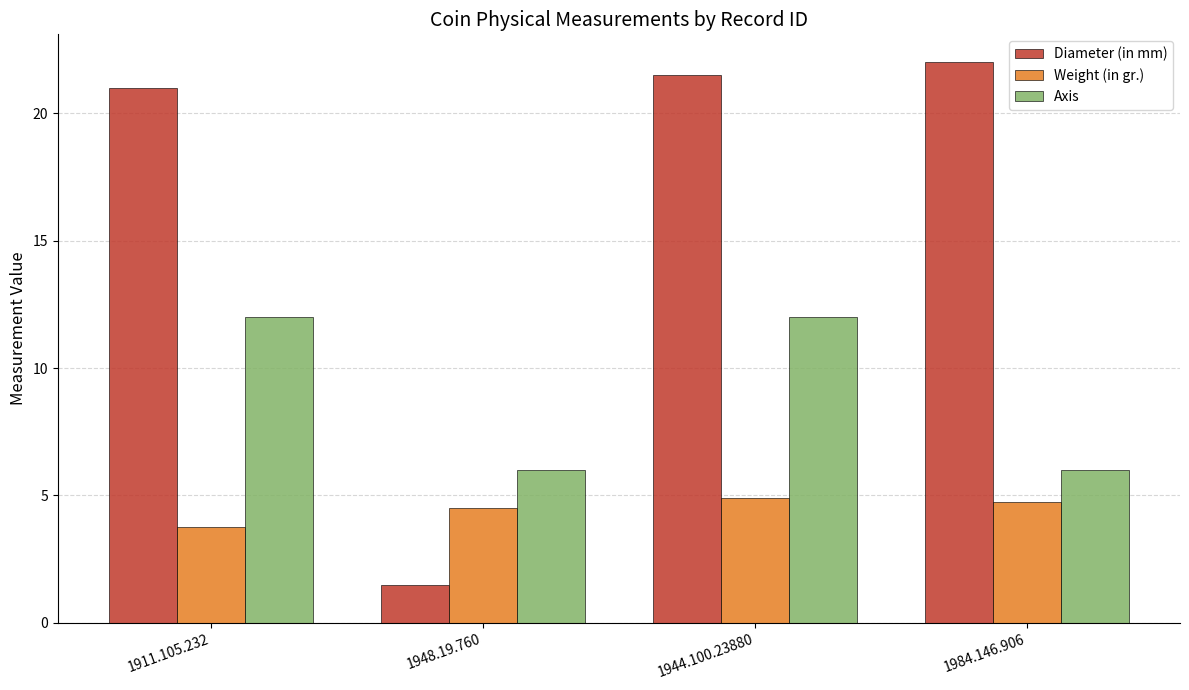

Reading left to right, extract all data points from this chart.

Diameter (in mm): 21.0	1.5	21.5	22.0
Weight (in gr.): 3.8	4.5	4.9	4.7
Axis: 12.0	6.0	12.0	6.0